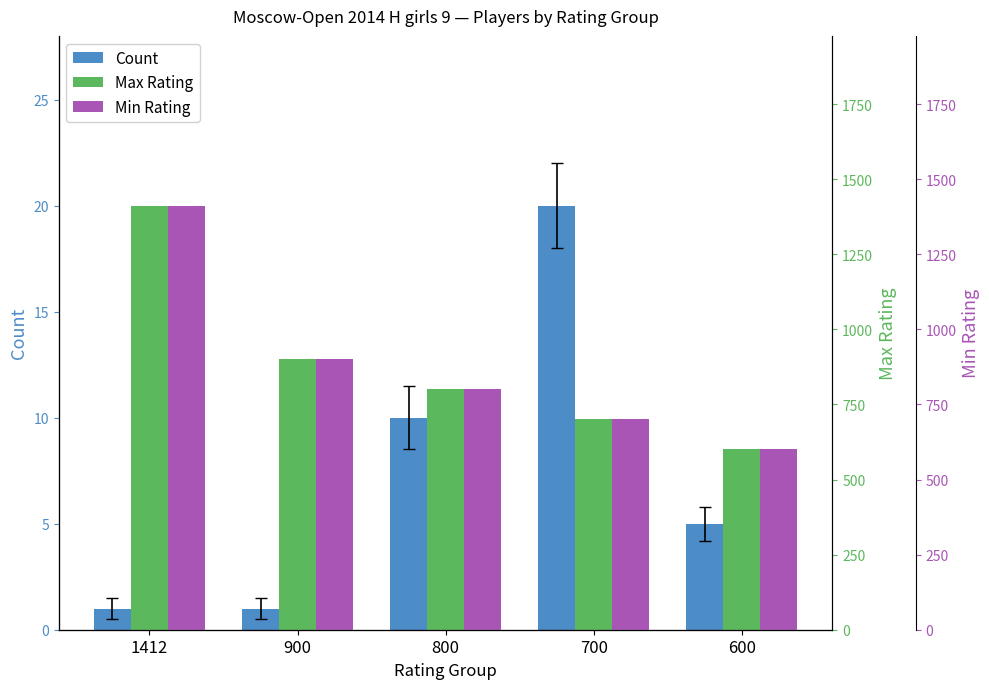

What is the maximum value for Count?

20